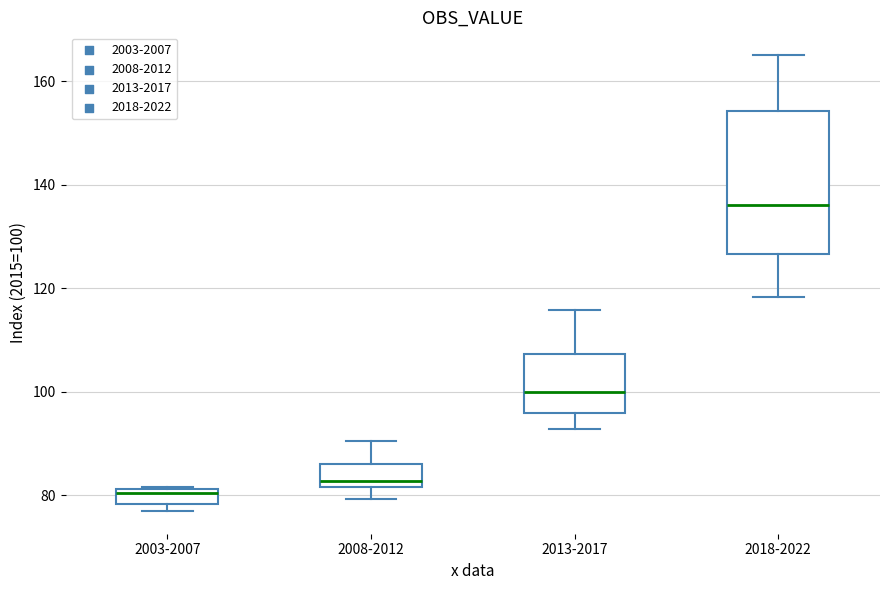

Reading left to right, transcribe this box plot: for each box, give where its median line is, the range the box spans, and where its two whiskers end, as read against the y-axis. The values are not printed on the chart, so give them approximately, as read against the axis.

2003-2007: median 80, box 78 to 82, whiskers 76 to 82
2008-2012: median 82 (just above the box's lower edge), box 82 to 86, whiskers 80 to 90
2013-2017: median 100, box 96 to 108, whiskers 92 to 116
2018-2022: median 136, box 126 to 154, whiskers 118 to 166